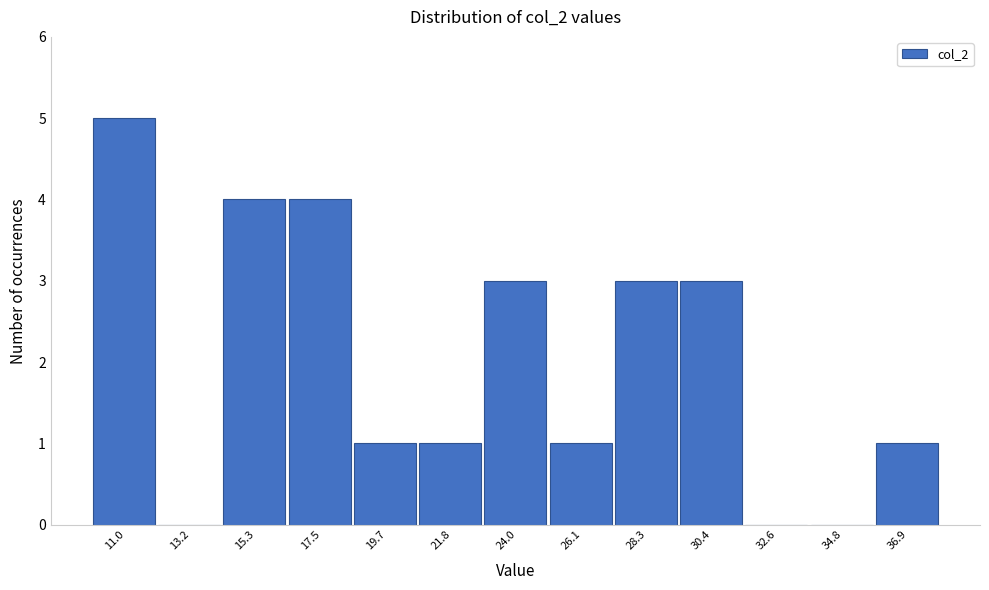

Reading left to right, extract all data points from this chart.

11.0=5	13.2=0	15.3=4	17.5=4	19.7=1	21.8=1	24.0=3	26.1=1	28.3=3	30.4=3	32.6=0	34.8=0	36.9=1